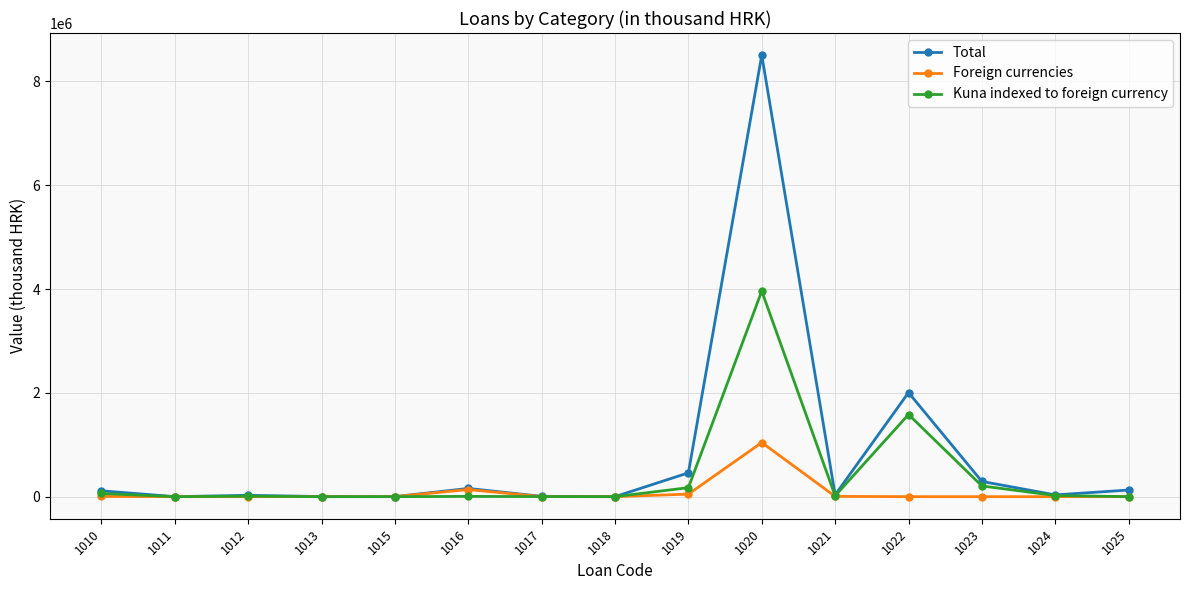

What is the approximate value of Foreign currencies at 1020, to the nearest 100?

1042700